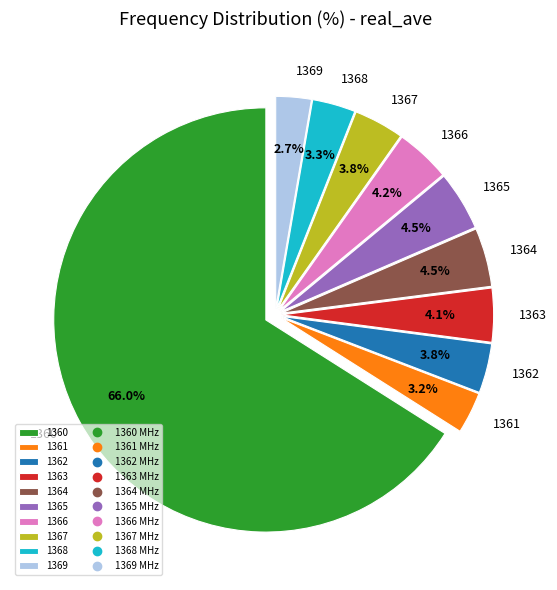

What is the ratio of the value at 1363 to the value at 1366?

1.0